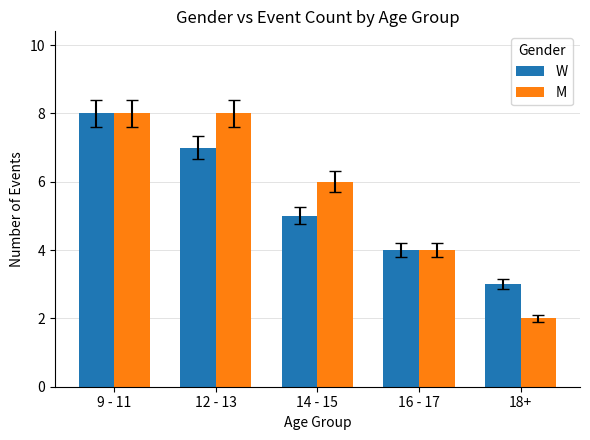

List the labels in order of W value, largest first.

9 - 11, 12 - 13, 14 - 15, 16 - 17, 18+